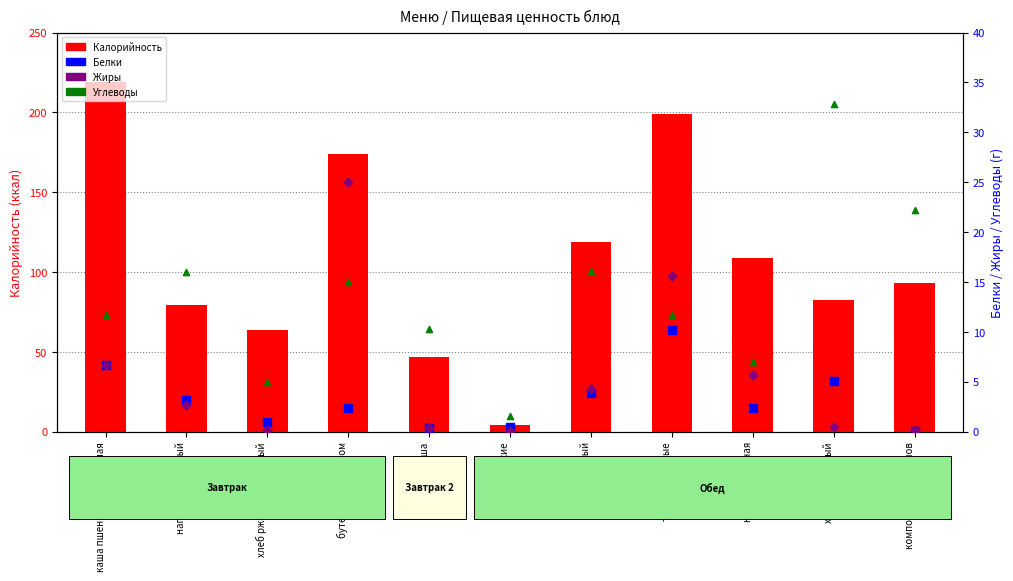

Which series has the largest Y range (max minus min)?

Калорийность